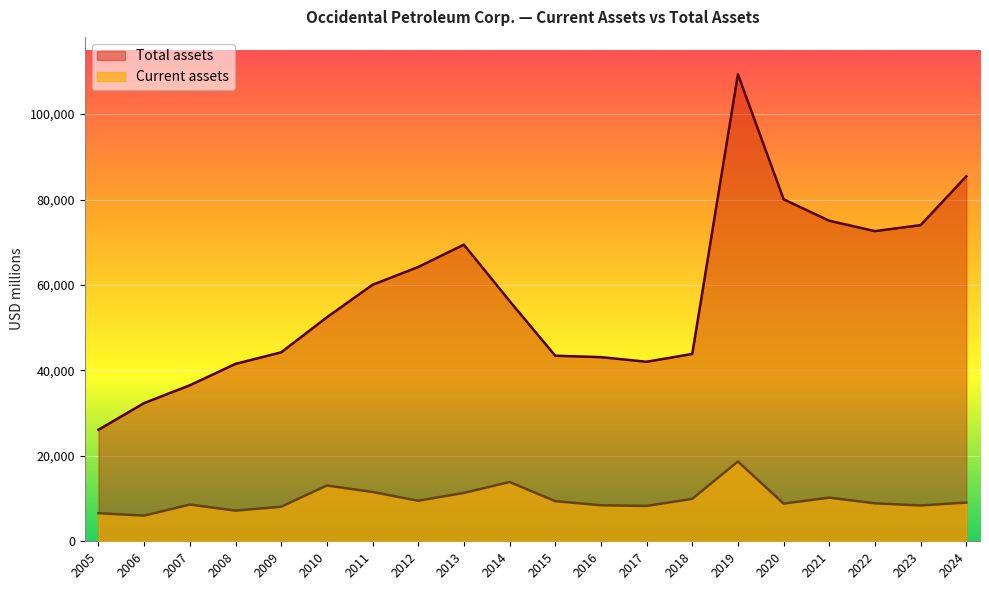

How many interior local peaks does the Total assets series have?

2